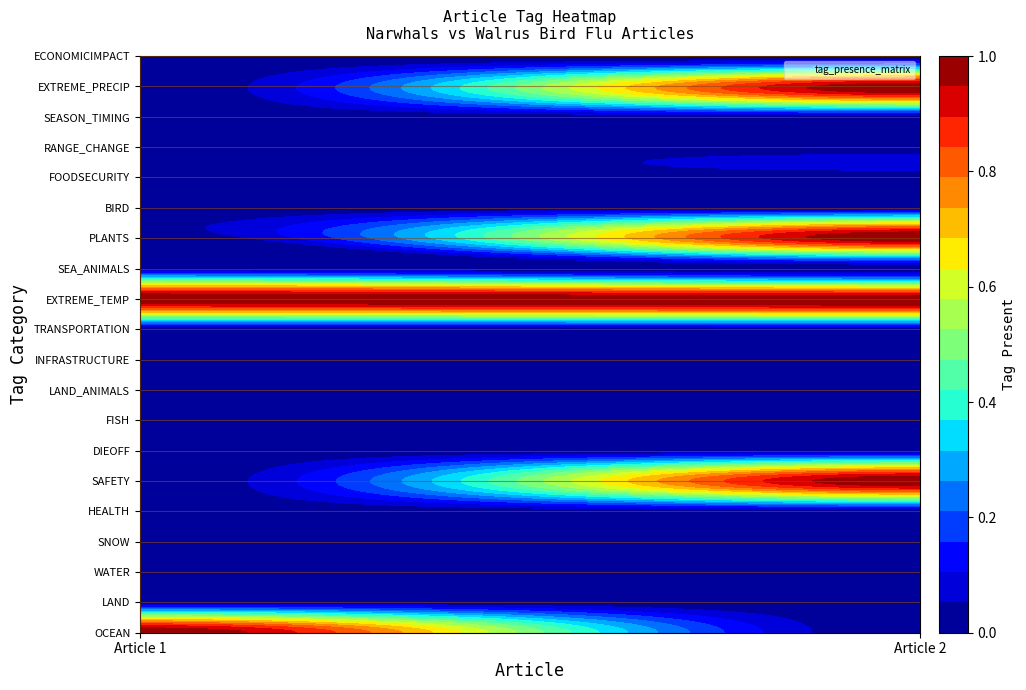

Which has a higher value, LAND or OCEAN?

OCEAN